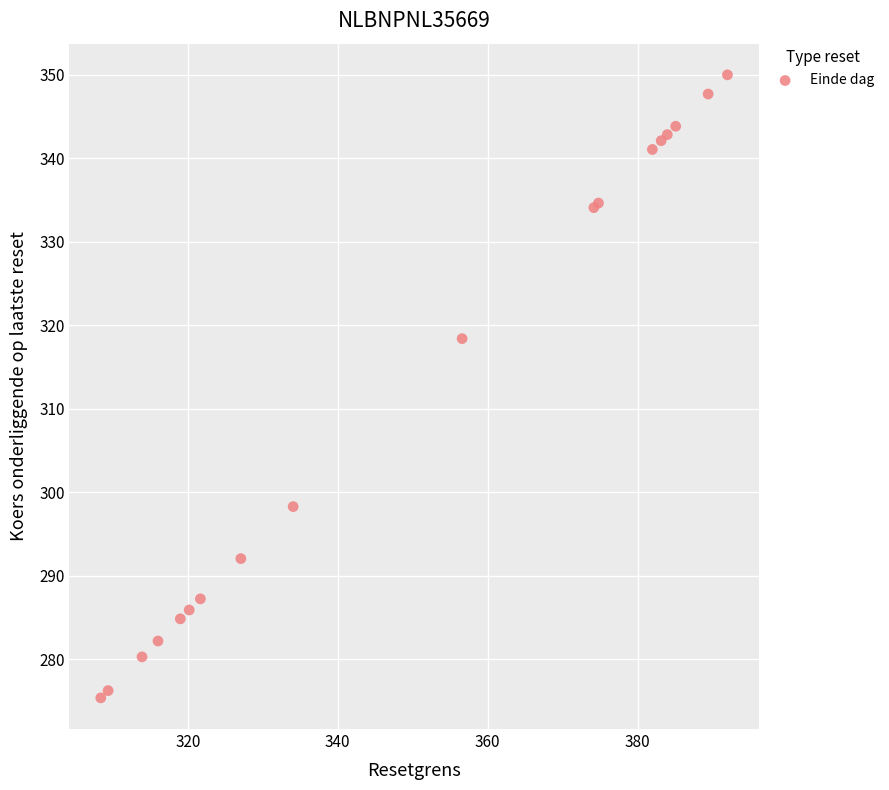

What Y value in the scatter plot is closest to 312?

318.4